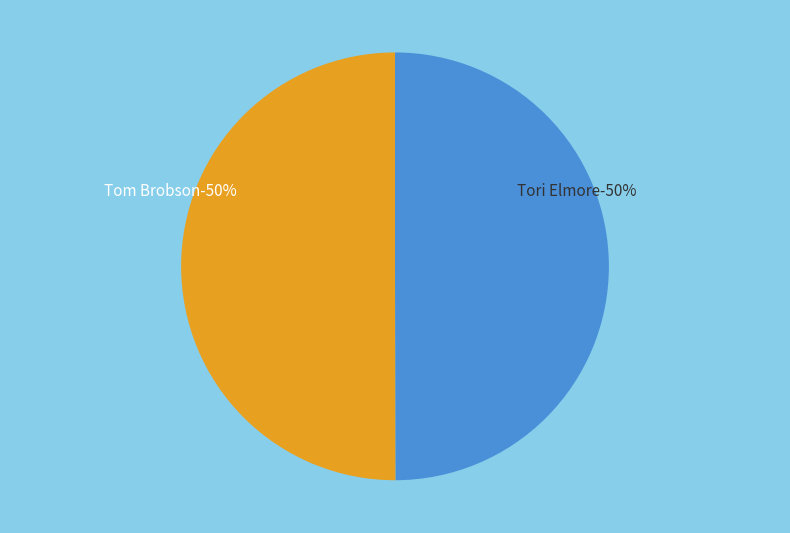

To the nearest percent, what percentage of the pie is Tori Elmore?

50%